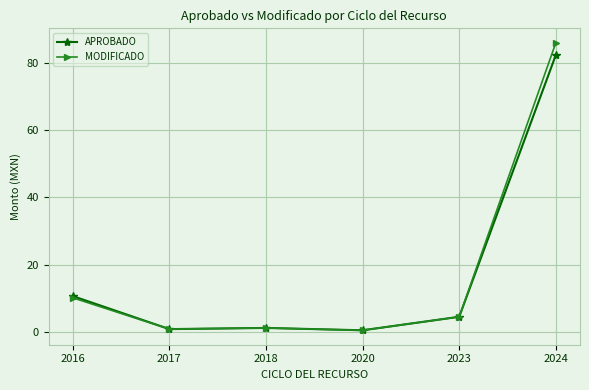

How many lines are shown in the chart?

2